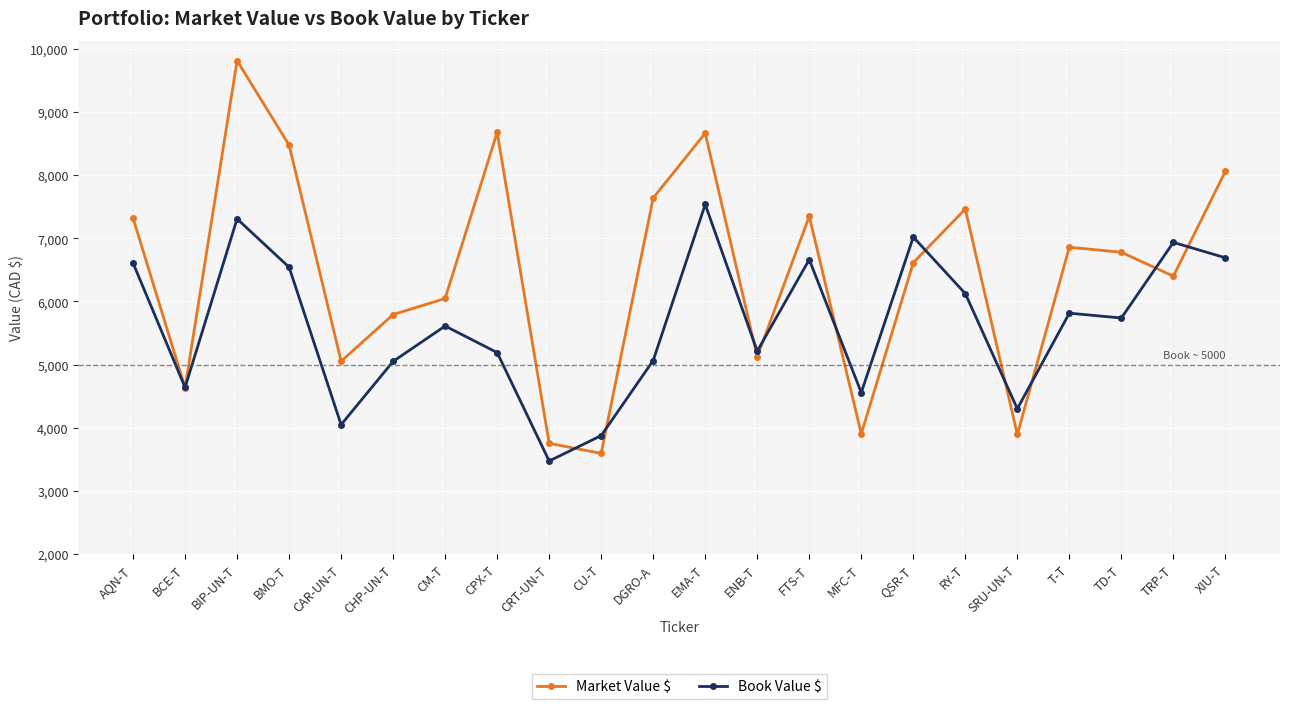

Is it true that Market Value $ equals 6613.2 at QSR-T?

True